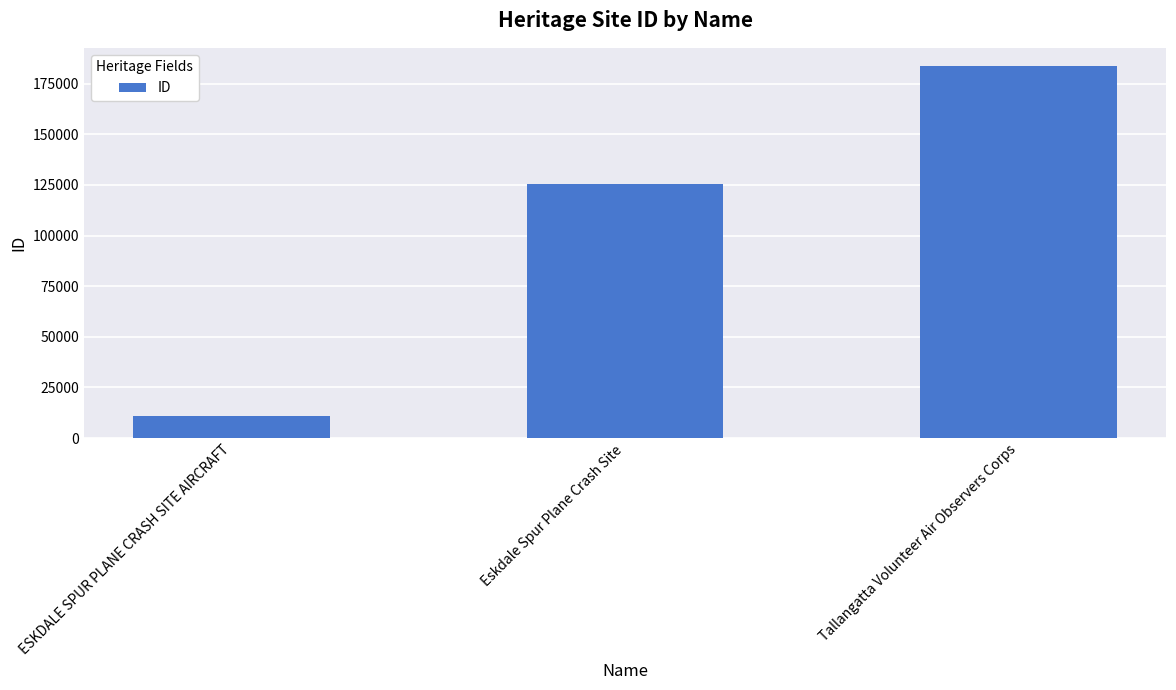

Does the chart contain stacked bars?

No